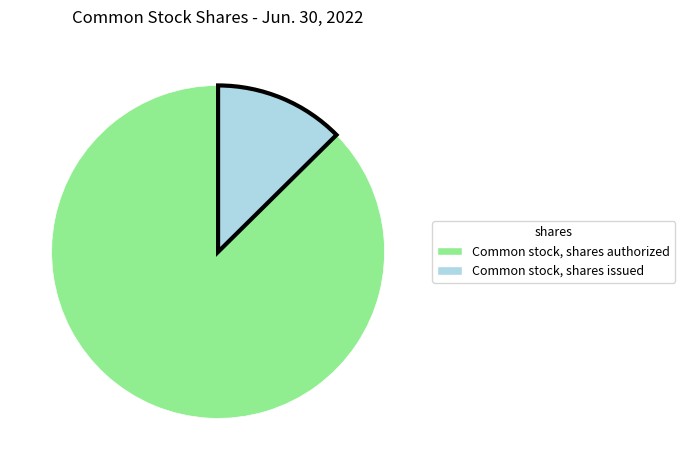

Which has a higher value, Common stock, shares authorized or Common stock, shares issued?

Common stock, shares authorized